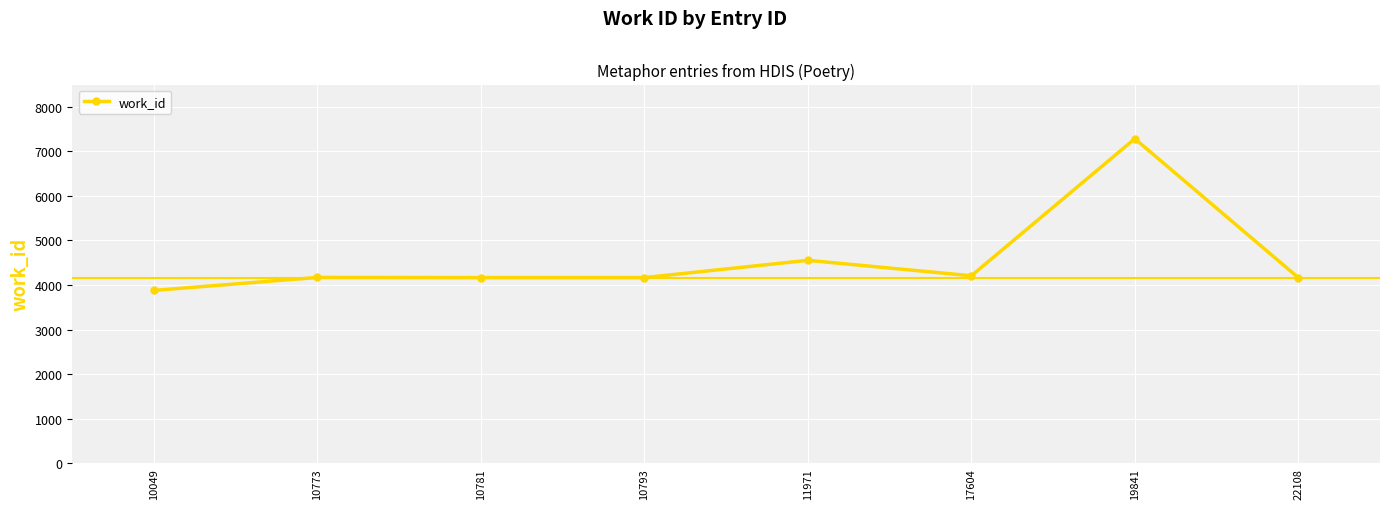

What is the value of the 8th point from the left?

4167